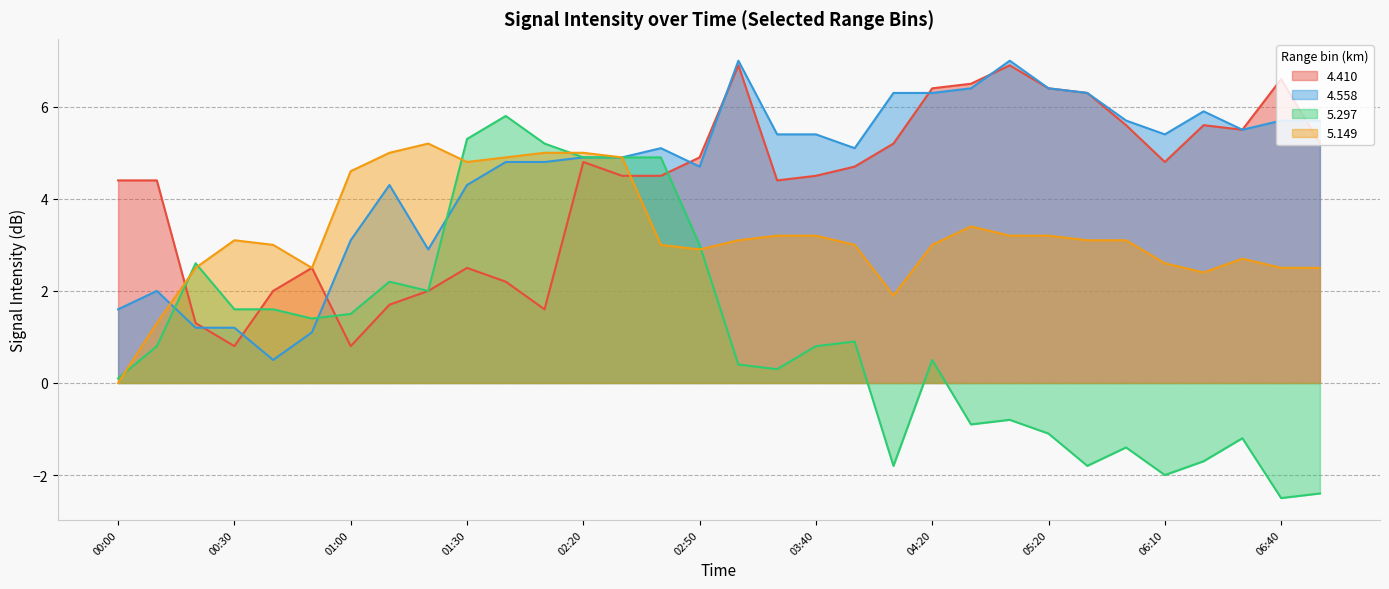

Reading right to left, list all the values displayed in this chart.

4.410: 06:50=5.2	06:40=6.6	06:30=5.5	06:20=5.6	06:10=4.8	05:40=5.6	05:30=6.3	05:20=6.4	05:10=6.9	05:00=6.5	04:20=6.4	04:10=5.2	04:00=4.7	03:40=4.5	03:10=4.4	03:00=6.9	02:50=4.9	02:40=4.5	02:30=4.5	02:20=4.8	02:10=1.6	01:40=2.2	01:30=2.5	01:20=2.0	01:10=1.7	01:00=0.8	00:50=2.5	00:40=2.0	00:30=0.8	00:20=1.3	00:10=4.4	00:00=4.4
4.558: 06:50=5.7	06:40=5.7	06:30=5.5	06:20=5.9	06:10=5.4	05:40=5.7	05:30=6.3	05:20=6.4	05:10=7.0	05:00=6.4	04:20=6.3	04:10=6.3	04:00=5.1	03:40=5.4	03:10=5.4	03:00=7.0	02:50=4.7	02:40=5.1	02:30=4.9	02:20=4.9	02:10=4.8	01:40=4.8	01:30=4.3	01:20=2.9	01:10=4.3	01:00=3.1	00:50=1.1	00:40=0.5	00:30=1.2	00:20=1.2	00:10=2.0	00:00=1.6
5.297: 06:50=-2.4	06:40=-2.5	06:30=-1.2	06:20=-1.7	06:10=-2.0	05:40=-1.4	05:30=-1.8	05:20=-1.1	05:10=-0.8	05:00=-0.9	04:20=0.5	04:10=-1.8	04:00=0.9	03:40=0.8	03:10=0.3	03:00=0.4	02:50=3.0	02:40=4.9	02:30=4.9	02:20=4.9	02:10=5.2	01:40=5.8	01:30=5.3	01:20=2.0	01:10=2.2	01:00=1.5	00:50=1.4	00:40=1.6	00:30=1.6	00:20=2.6	00:10=0.8	00:00=0.1
5.149: 06:50=2.5	06:40=2.5	06:30=2.7	06:20=2.4	06:10=2.6	05:40=3.1	05:30=3.1	05:20=3.2	05:10=3.2	05:00=3.4	04:20=3.0	04:10=1.9	04:00=3.0	03:40=3.2	03:10=3.2	03:00=3.1	02:50=2.9	02:40=3.0	02:30=4.9	02:20=5.0	02:10=5.0	01:40=4.9	01:30=4.8	01:20=5.2	01:10=5.0	01:00=4.6	00:50=2.5	00:40=3.0	00:30=3.1	00:20=2.5	00:10=1.3	00:00=0.0